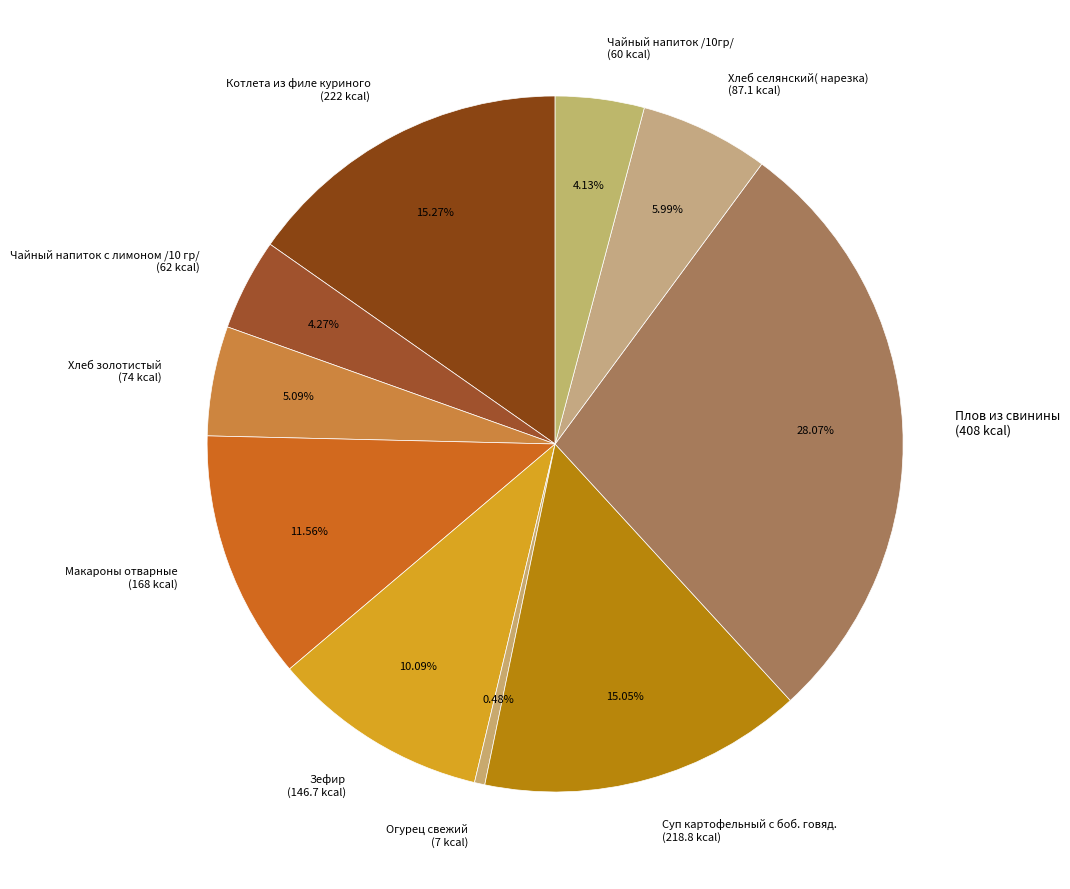

To the nearest percent, what percentage of the pie is Чайный напиток /10гр/?

4%